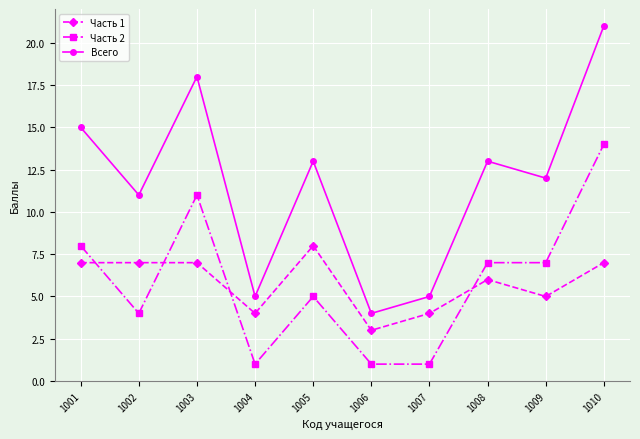

Between which two adjacent categories do Часть 1 and Часть 2 first intersect?

1001 and 1002